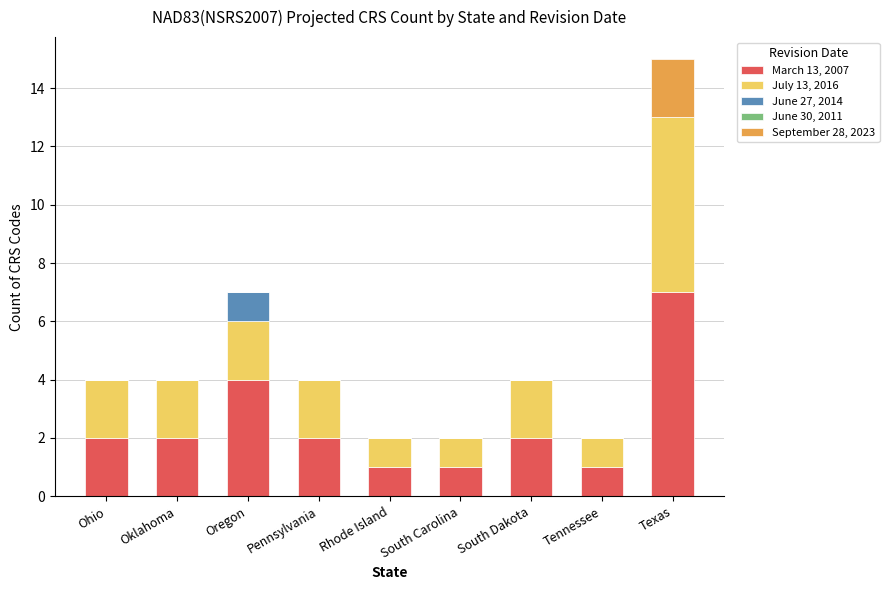

The March 13, 2007 series shows 7 at Texas. True or false?

True